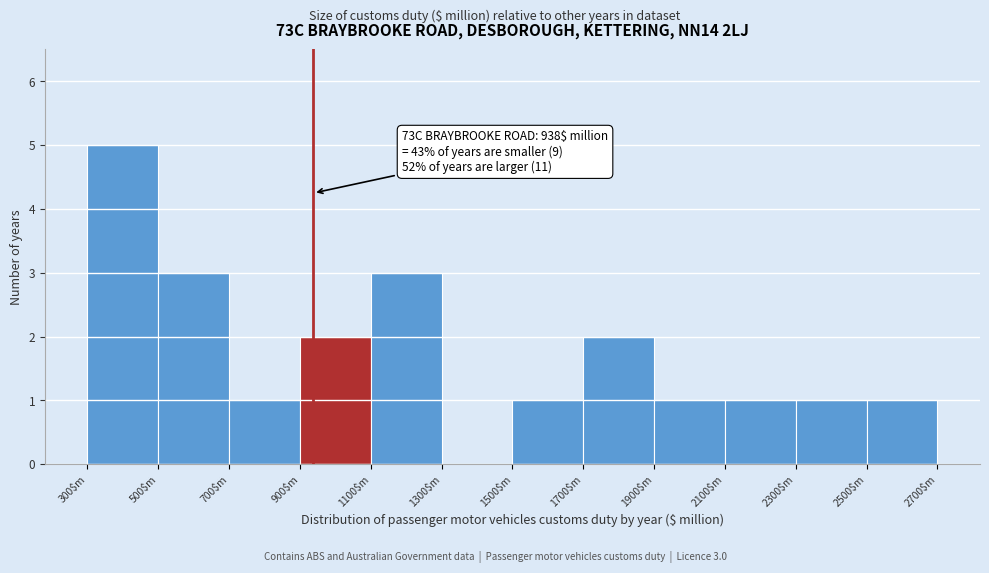

Over which range of the x-axis is the bar tallest?

300 to 500